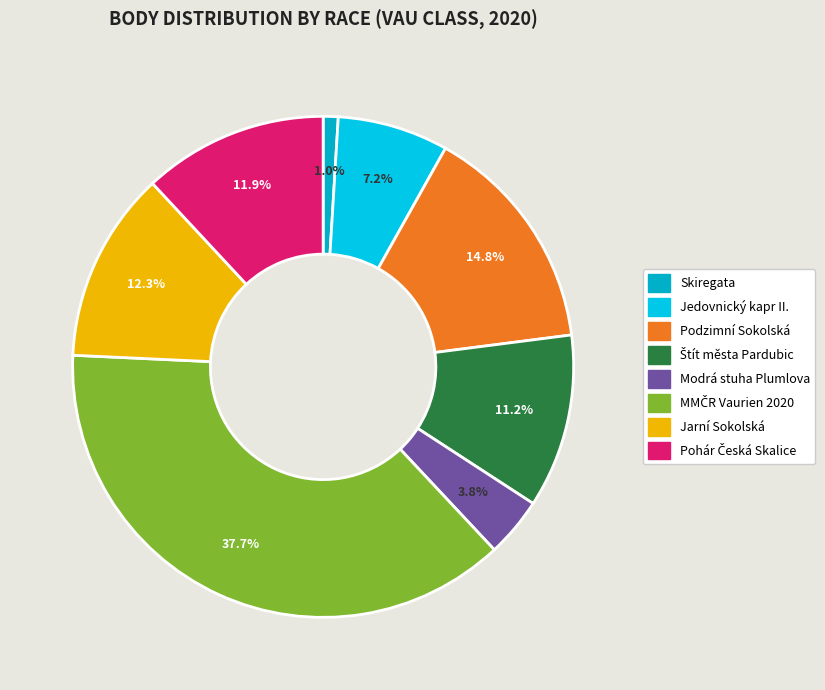

How many segments does this pie chart have?

8